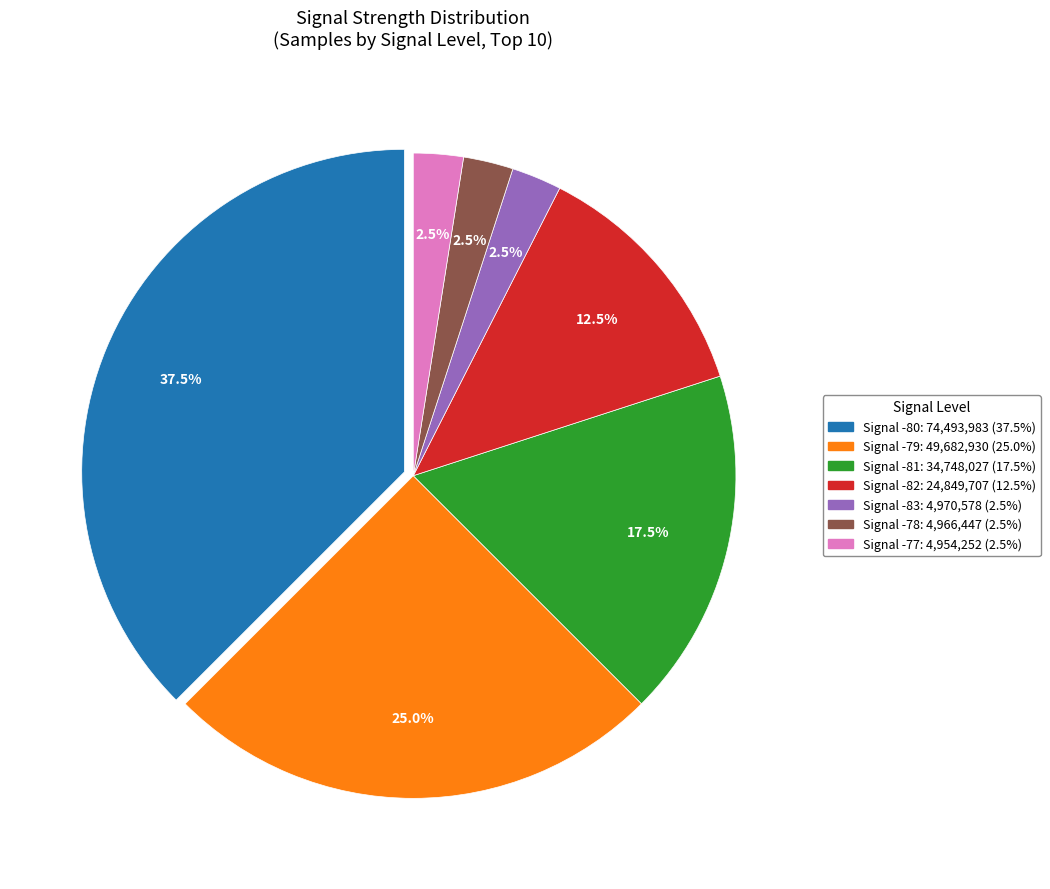

Is there any slice that represents more than half of the pie?

No